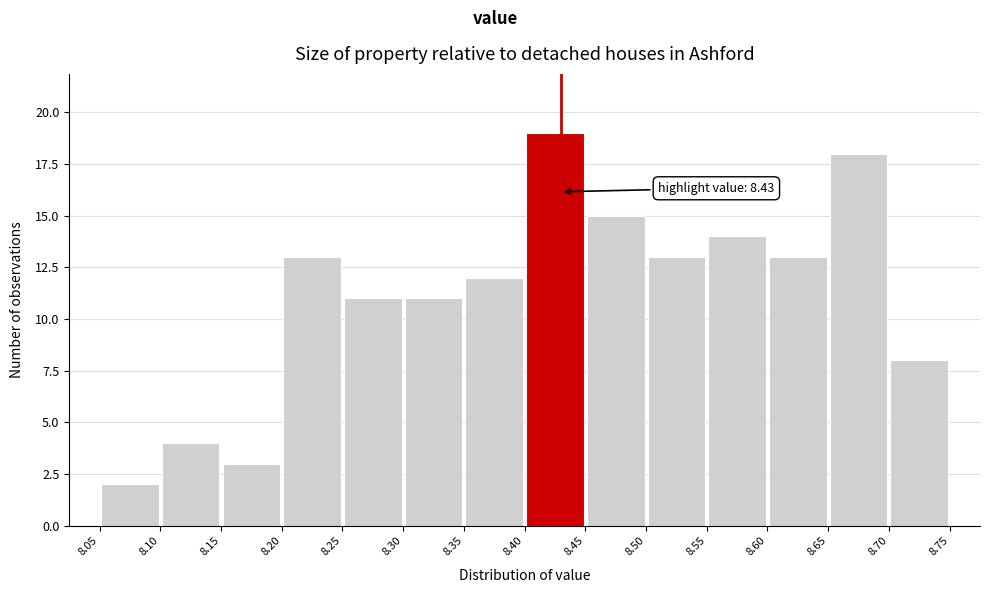

Which range on the x-axis has the tallest bar?

8.40 to 8.45